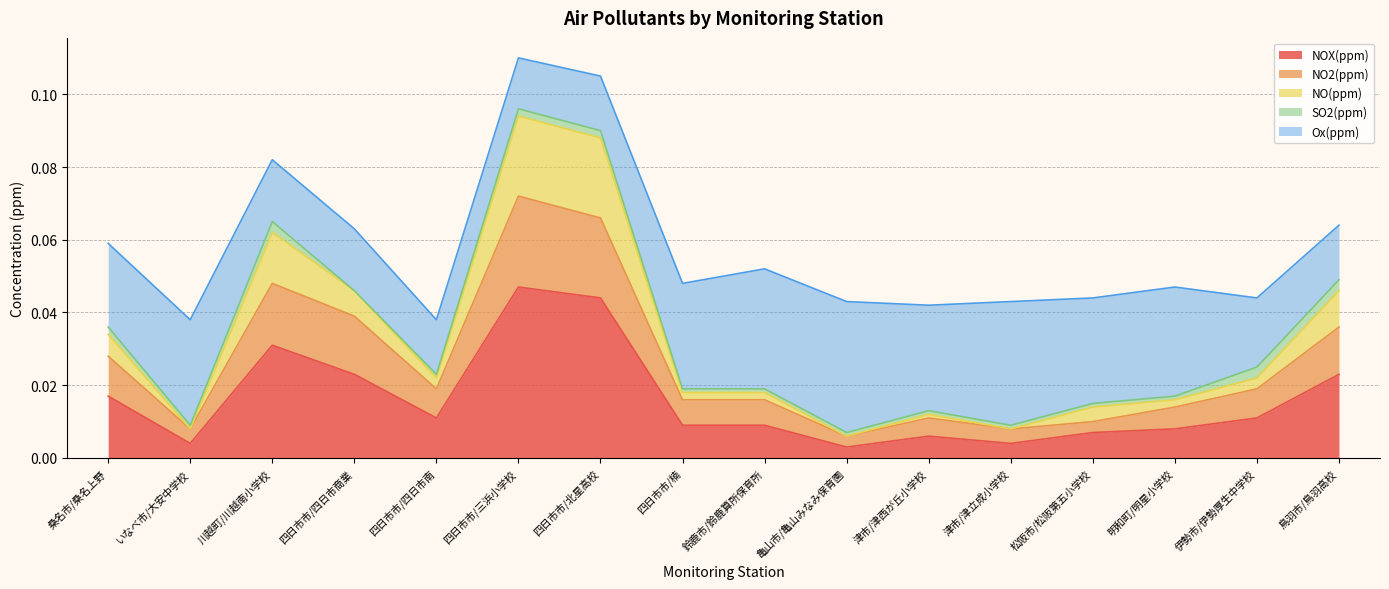

What are all the series names shown in the legend?

NOX(ppm), NO2(ppm), NO(ppm), SO2(ppm), Ox(ppm)